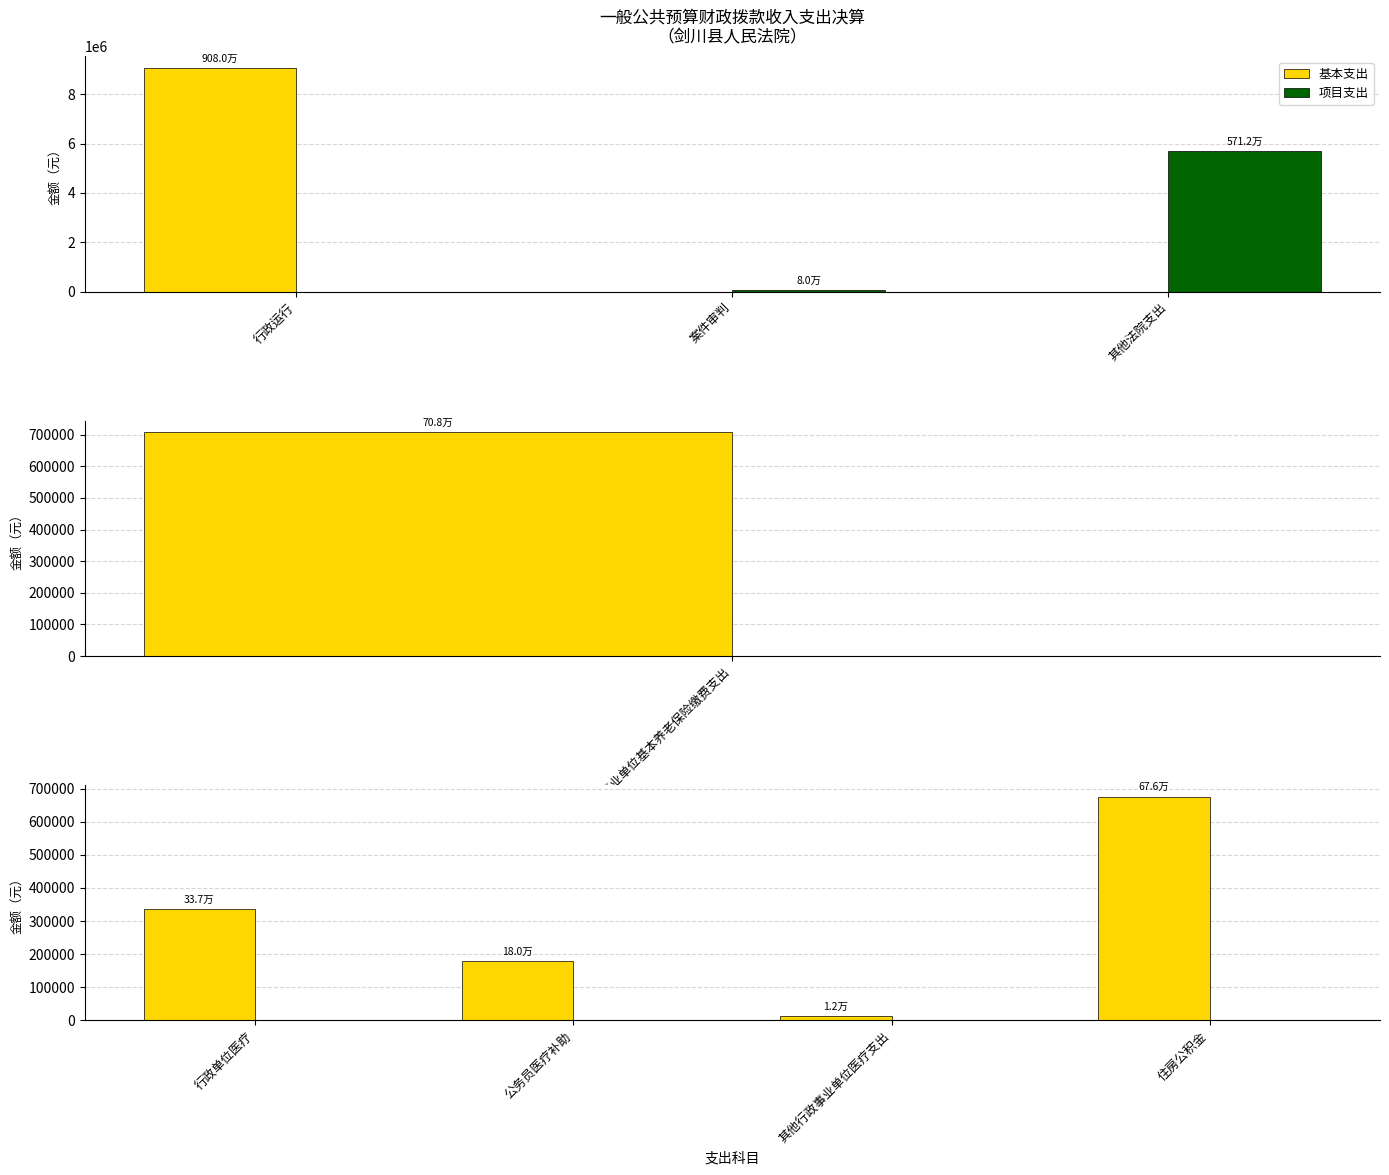

How many bars are there in total?

8